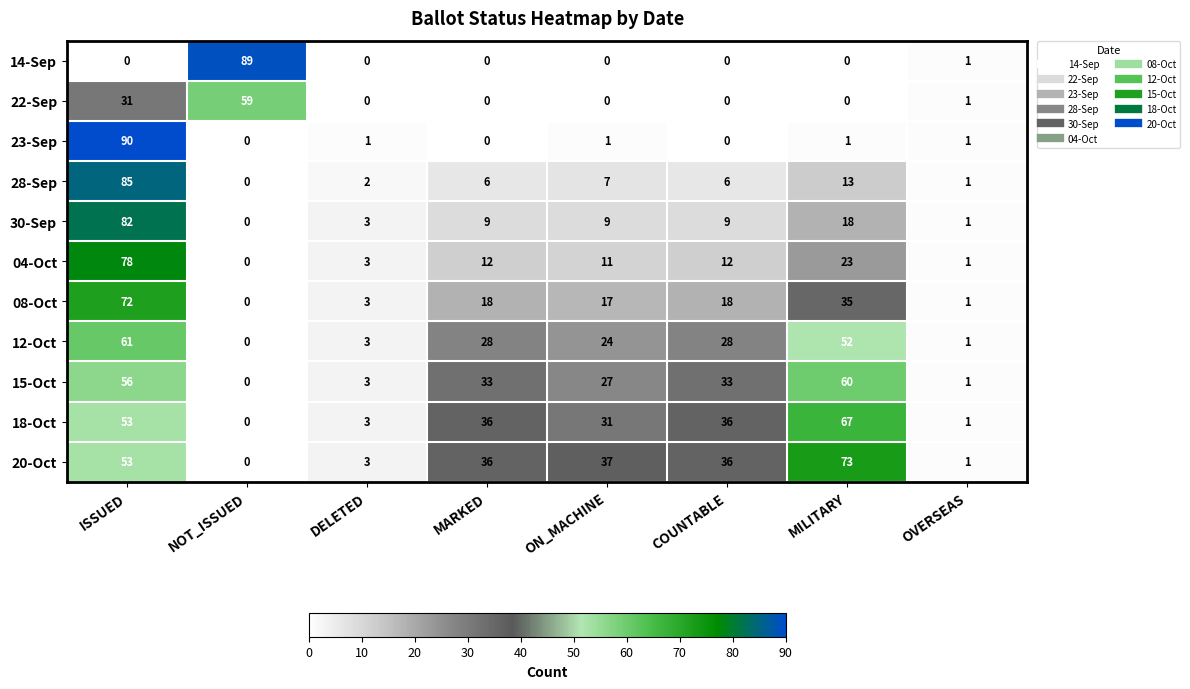

What is the maximum value shown in the chart?

90